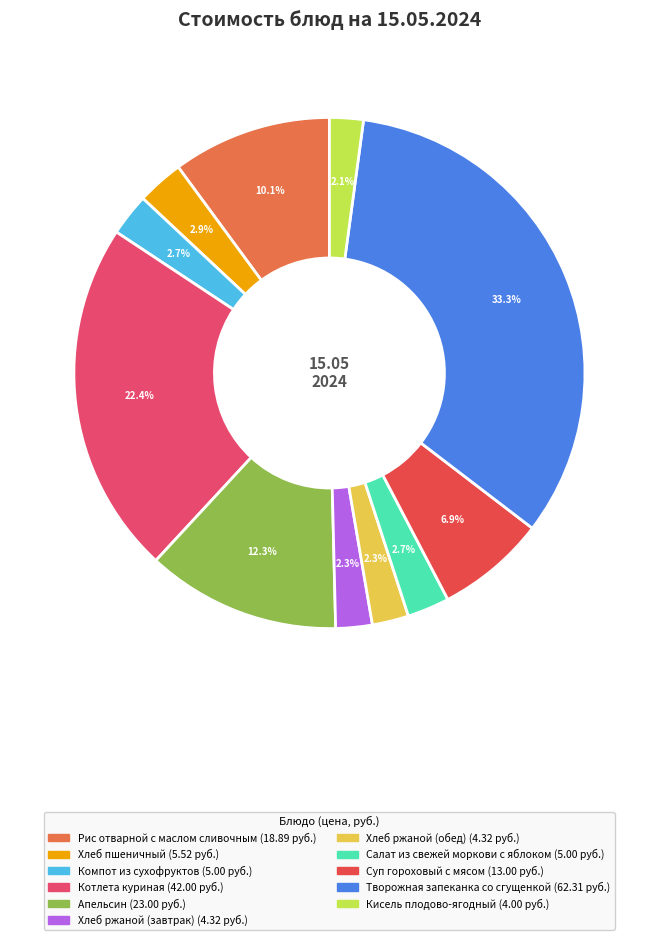

What percentage is NOT represented by Хлеб ржаной (завтрак)?

97.7%